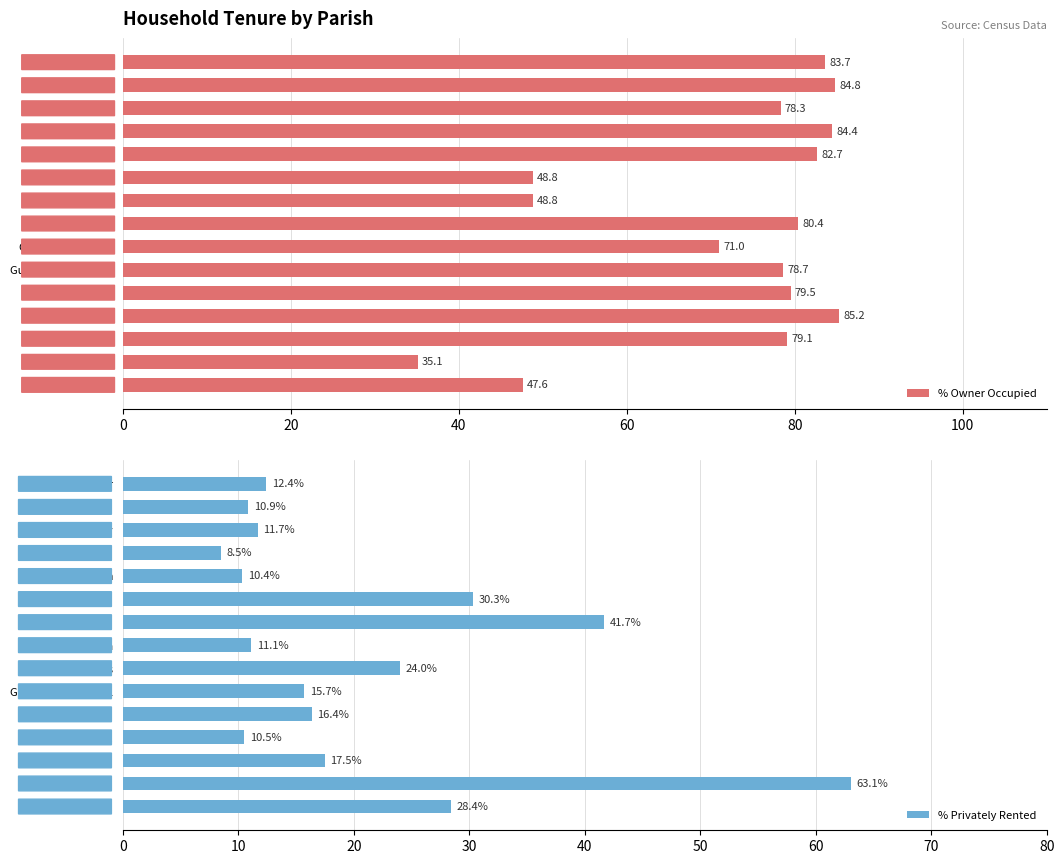

How many bars are there in total?

30